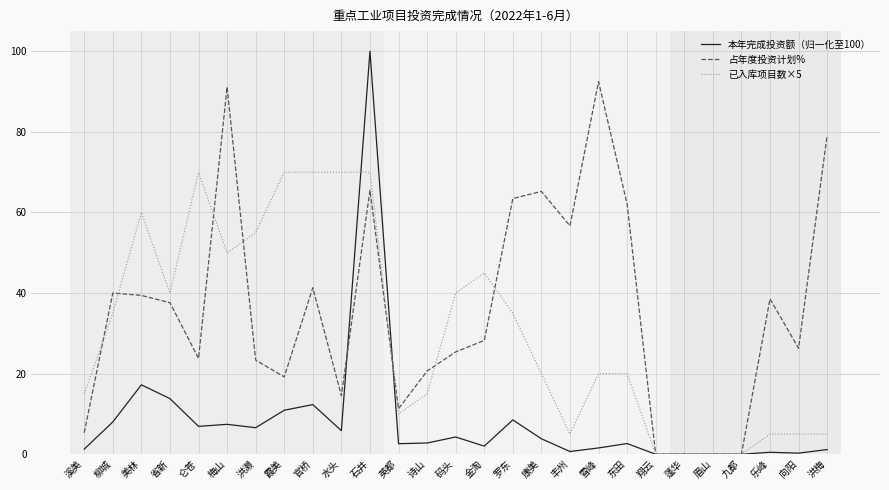

List the series in order of their peak value, lowest first.

已入库项目数×5, 占年度投资计划%, 本年完成投资额（归一化至100）